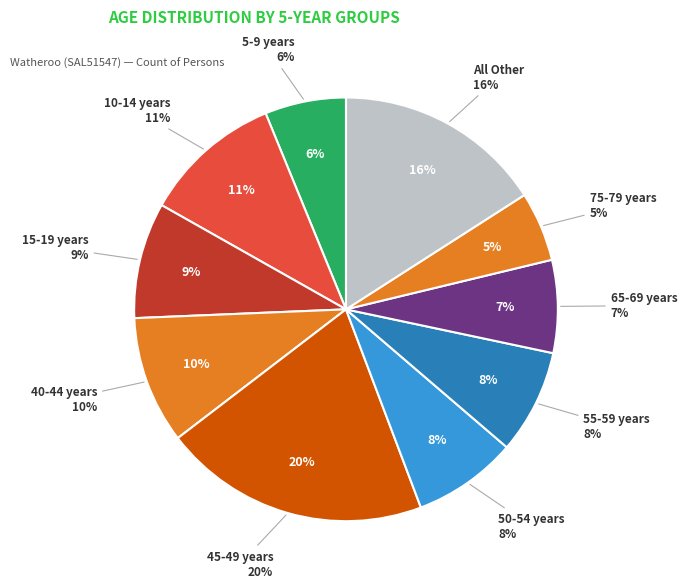

What percentage is the 40-44 years slice, to the nearest percent?

10%